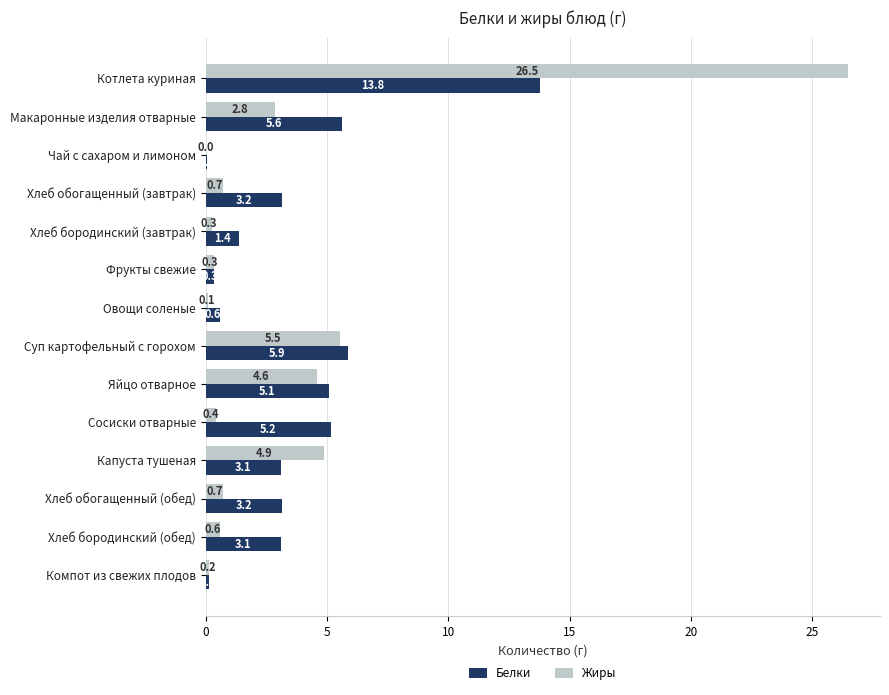

Where is Жиры nearest to the value 13?

Суп картофельный с горохом